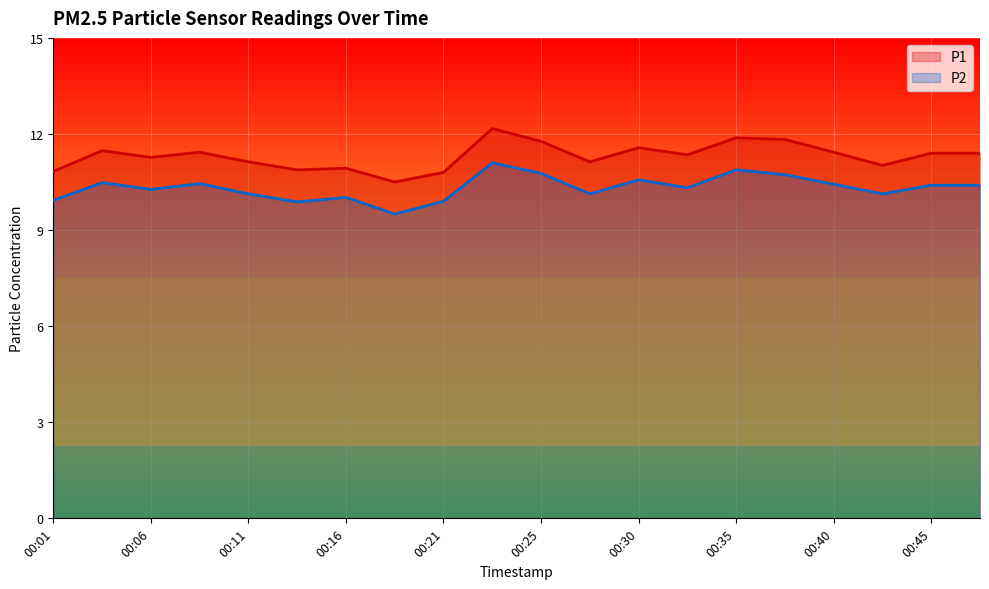

Reading left to right, transcribe all the data shown in this chart.

P1: 00:01=10.8	00:03=11.5	00:06=11.3	00:08=11.4	00:11=11.1	00:13=10.9	00:16=10.9	00:18=10.5	00:21=10.8	00:23=12.2	00:25=11.8	00:28=11.1	00:30=11.6	00:33=11.3	00:35=11.9	00:38=11.8	00:40=11.4	00:42=11.0	00:45=11.4	00:47=11.4
P2: 00:01=9.9	00:03=10.5	00:06=10.3	00:08=10.4	00:11=10.1	00:13=9.9	00:16=10.0	00:18=9.5	00:21=9.9	00:23=11.1	00:25=10.8	00:28=10.1	00:30=10.6	00:33=10.3	00:35=10.9	00:38=10.7	00:40=10.4	00:42=10.1	00:45=10.4	00:47=10.4